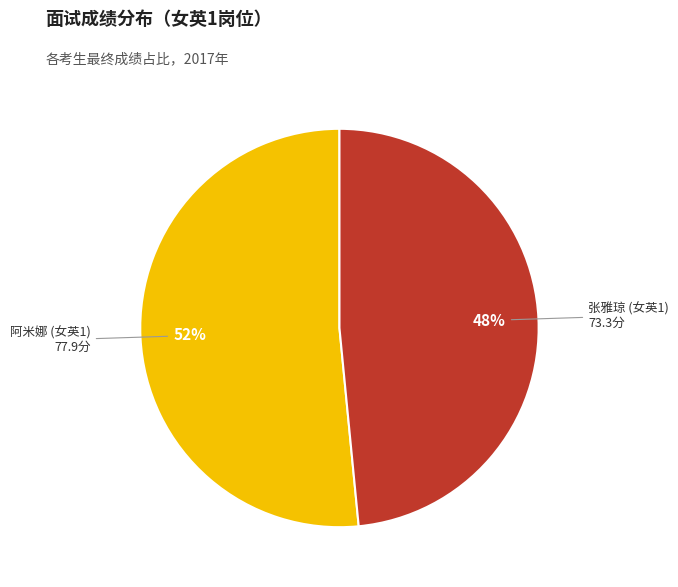

What percentage is the 张雅琼 (女英1) slice, to the nearest percent?

48%